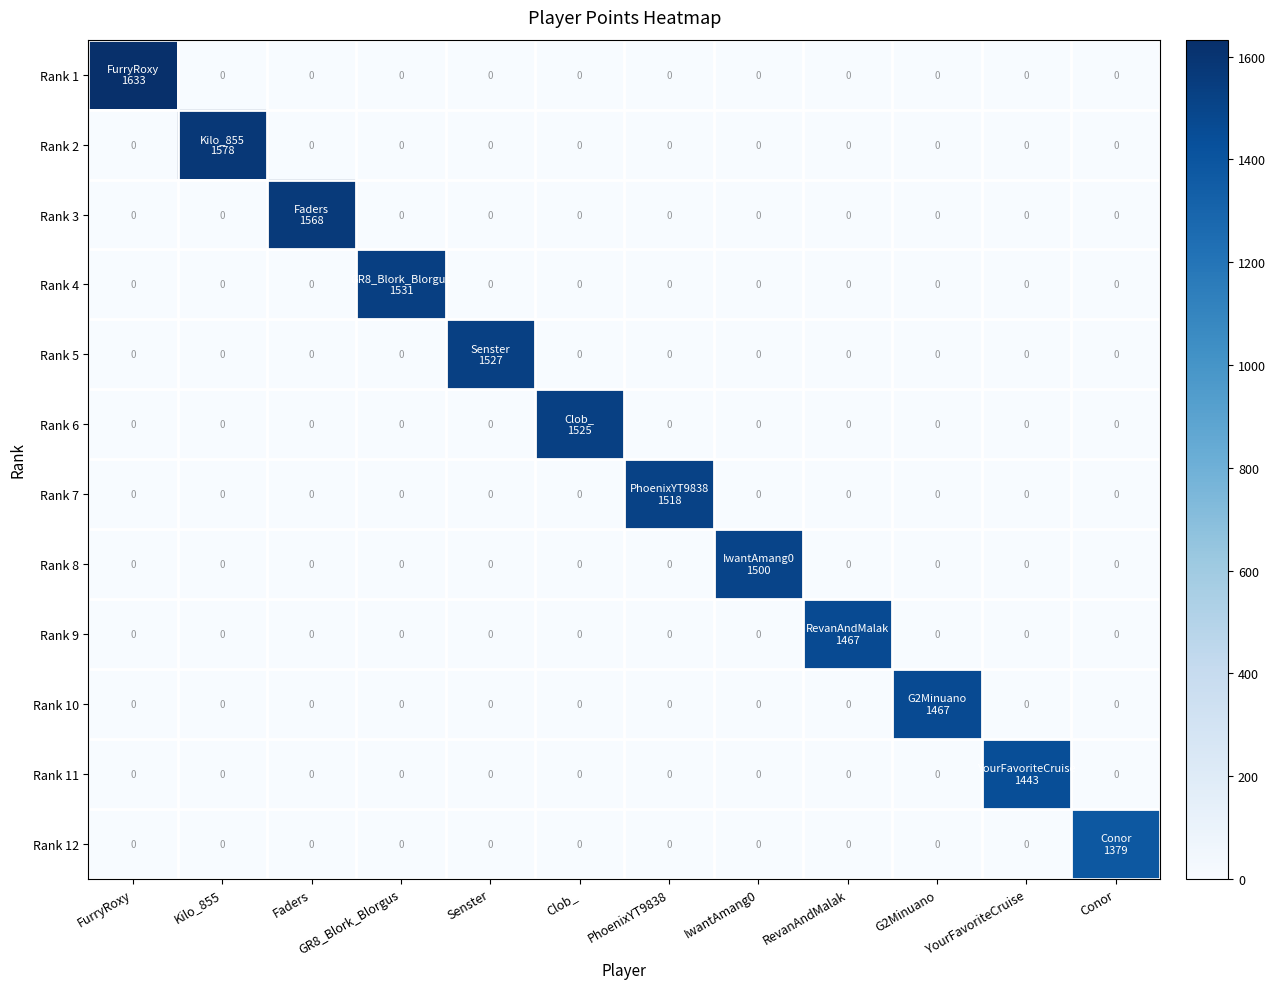

Rank the categories by Rank 6 value from lowest to highest.

FurryRoxy, Kilo_855, Faders, GR8_Blork_Blorgus, Senster, PhoenixYT9838, IwantAmang0, RevanAndMalak, G2Minuano, YourFavoriteCruise, Conor, Clob_